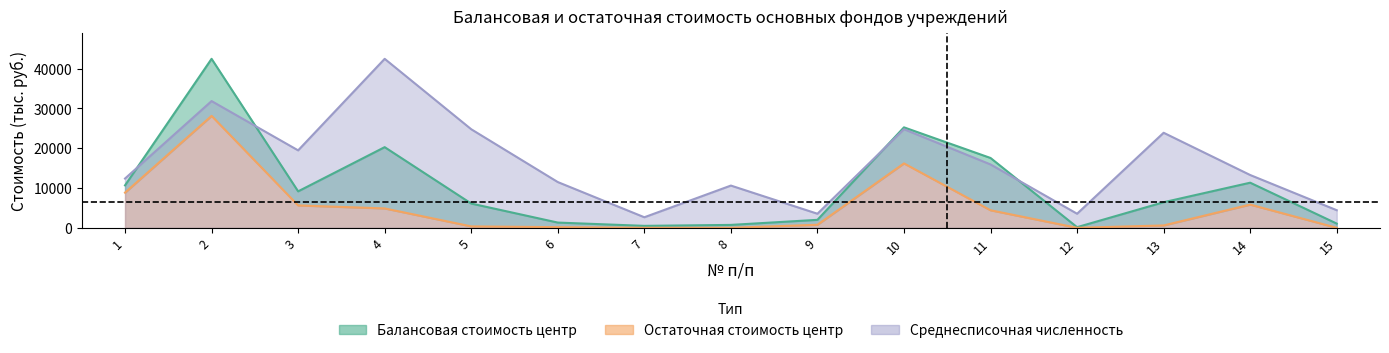

What is the difference between the maximum and minimum values in the Остаточная стоимость центр series?

28129.4